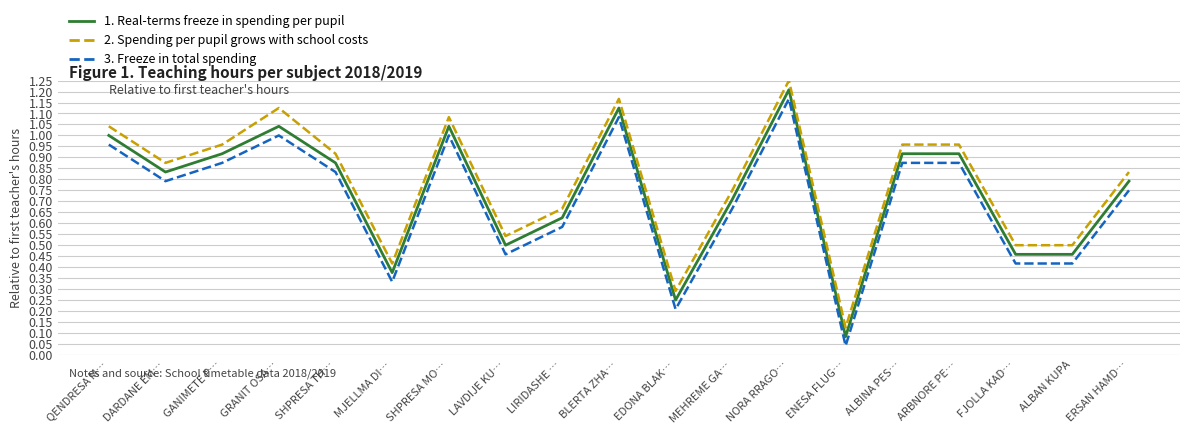

At which label is 3. Freeze in total spending closest to 0?

ENESA FLUG…